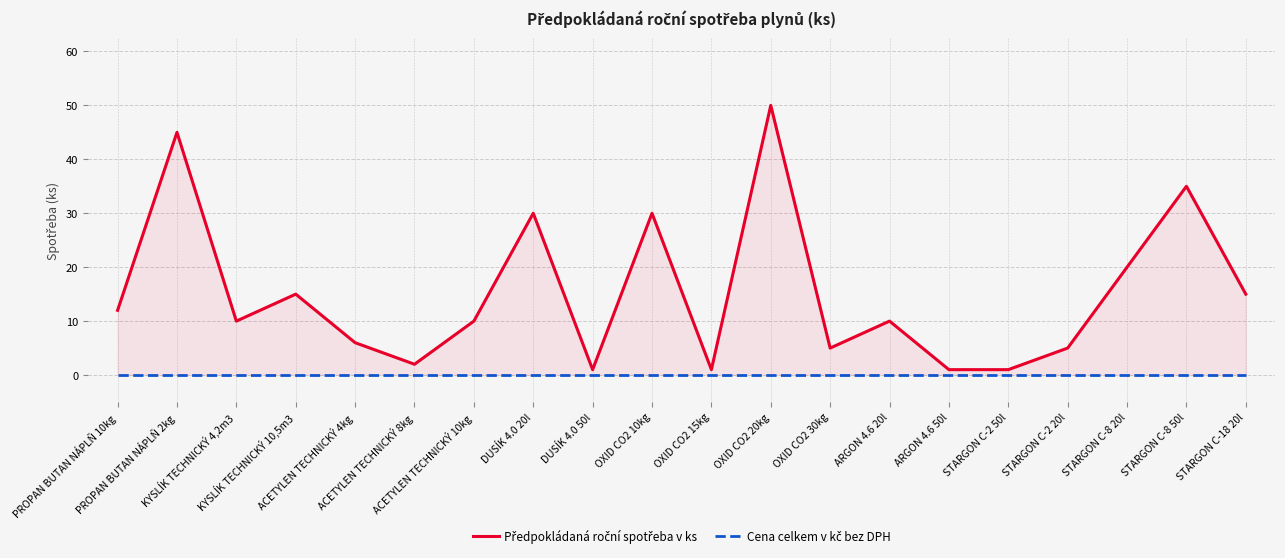

How many categories are shown in the chart?

20